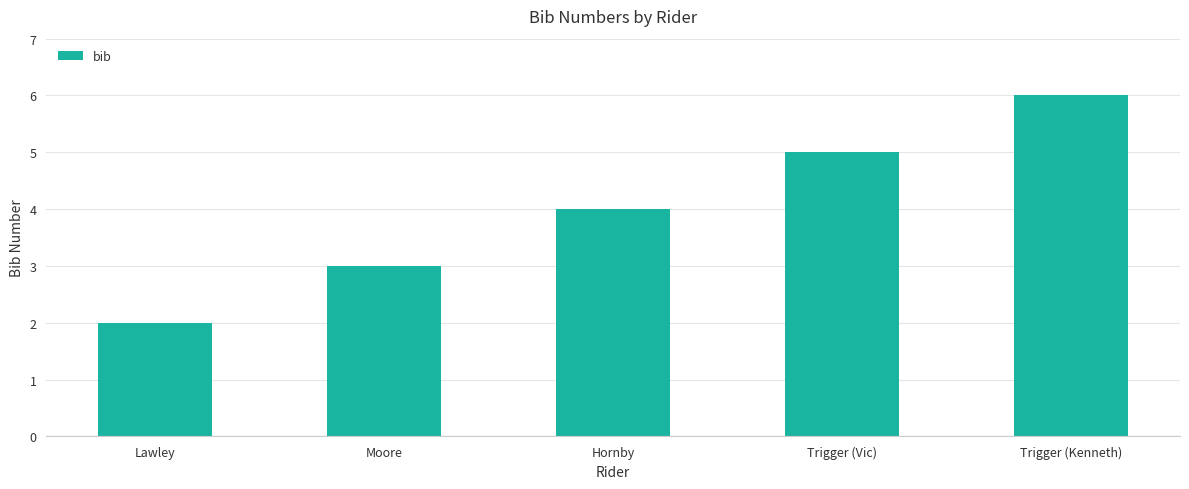

What value does the data have at Moore?

3